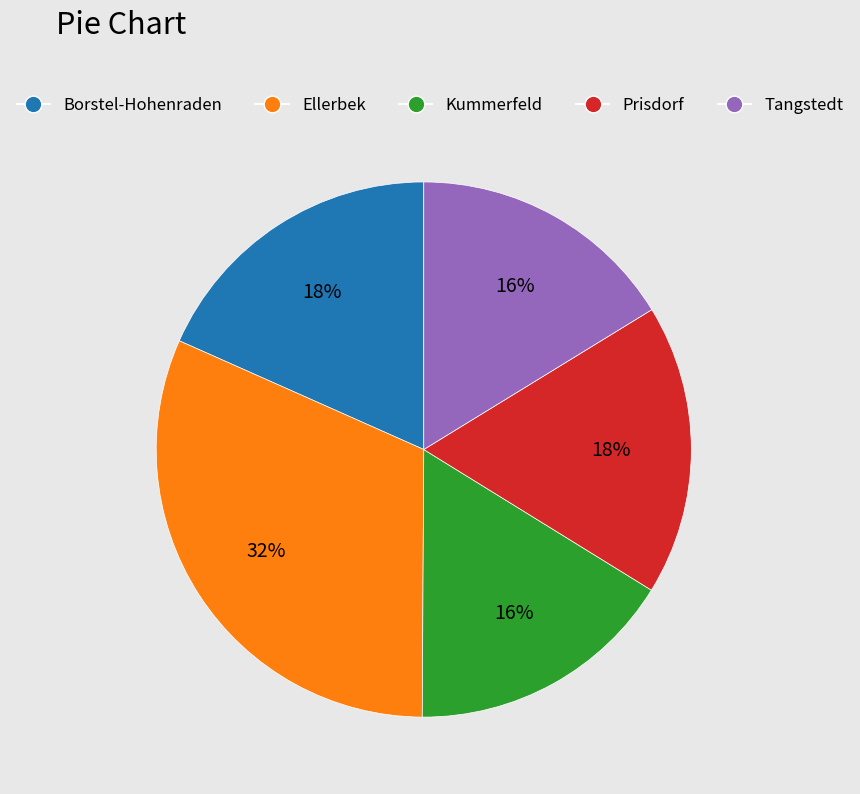

Which slice is the largest?

Ellerbek